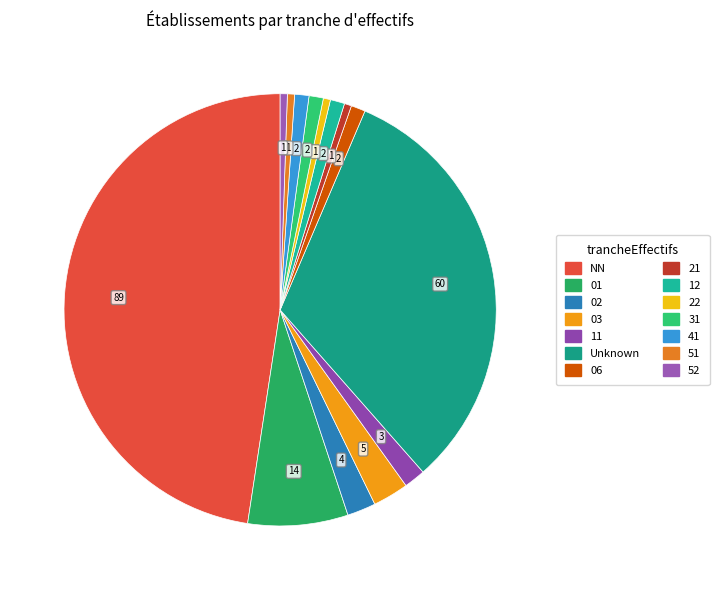

Which category has the biggest portion of the pie?

NN